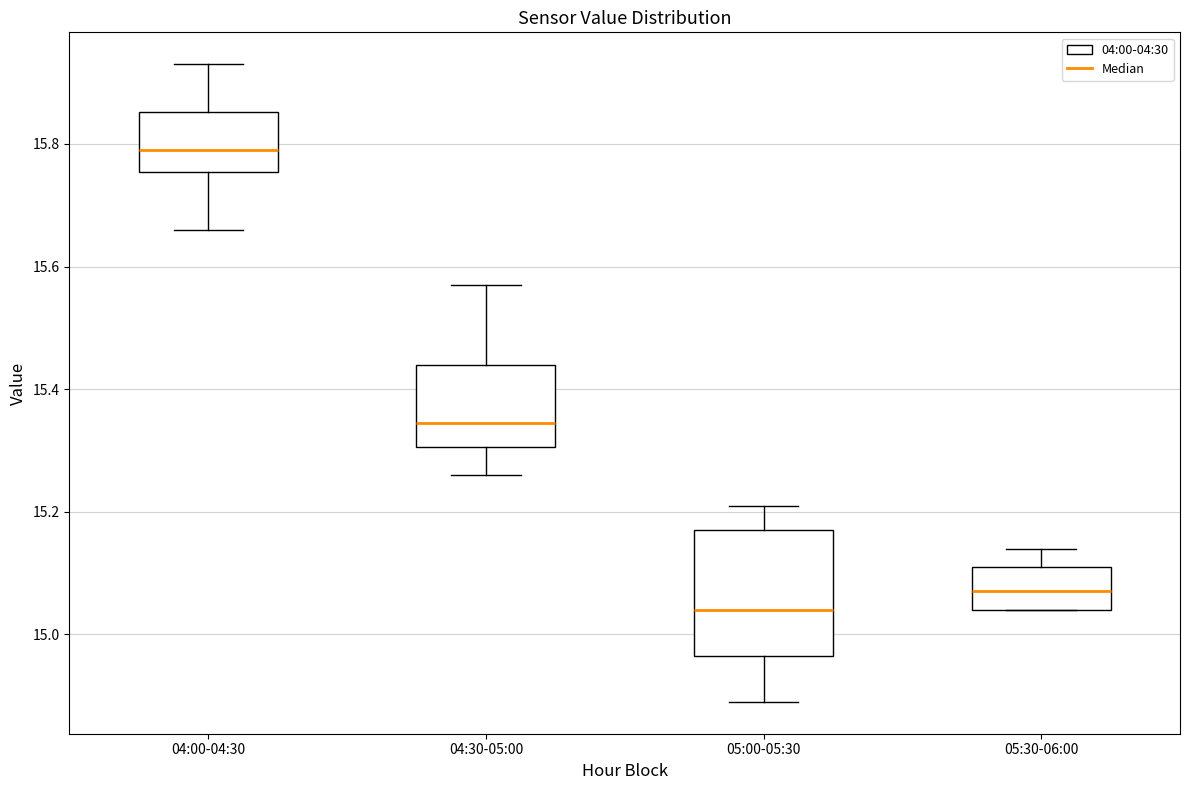

Comparing the boxes themselves (not the whiskers), which one is the tallest?

05:00-05:30